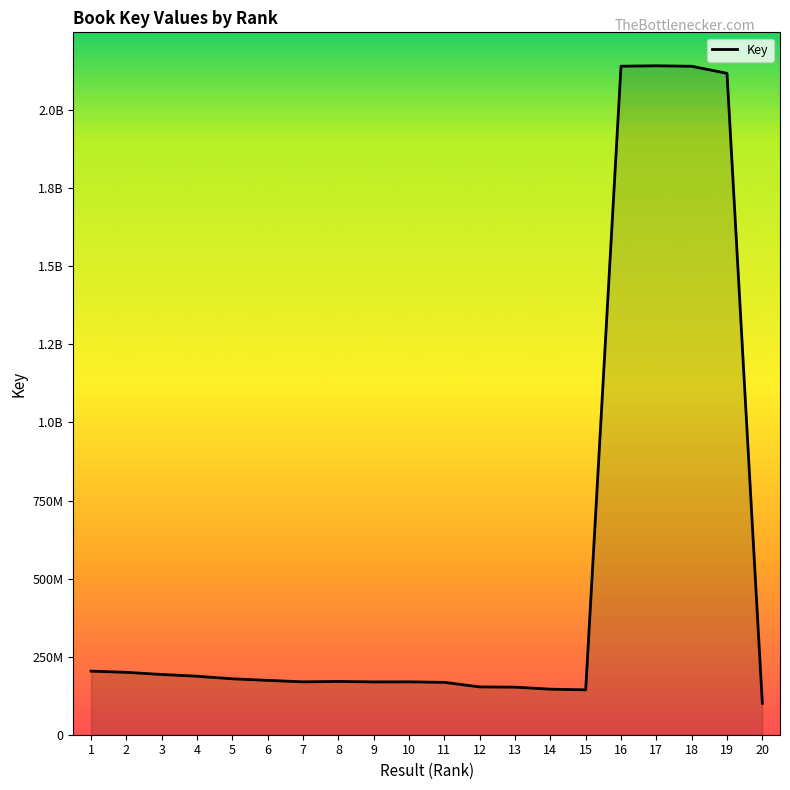

Reading left to right, extract all data points from this chart.

203663871	199822246	193001641	187347553	179060125	174009981	169347811	170582353	169197301	169384904	167722604	153138737	152368224	145858980	143751614	2141033787	2142393242	2140816377	2118155574	100817188